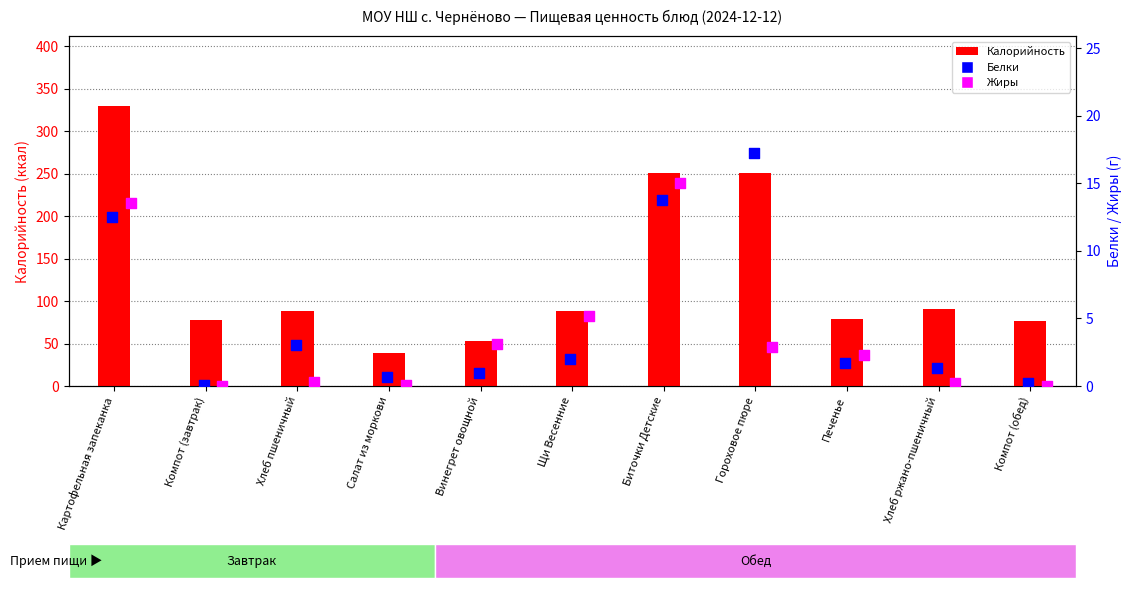

What is the total value across all series at Винегрет овощной?

56.7